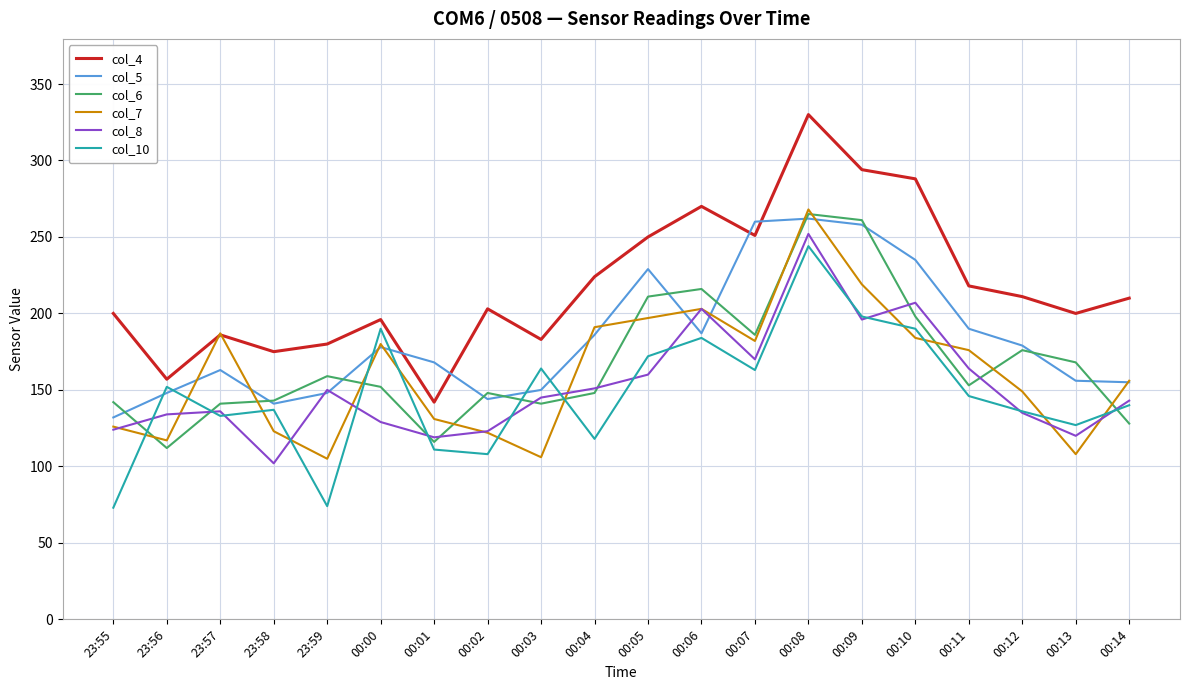

What is the smallest value displayed?

73